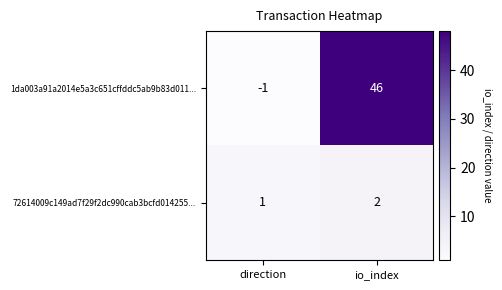

Is it true that 72614009c149ad7f29f2dc990cab3bcfd014255... equals 2 at direction?

False